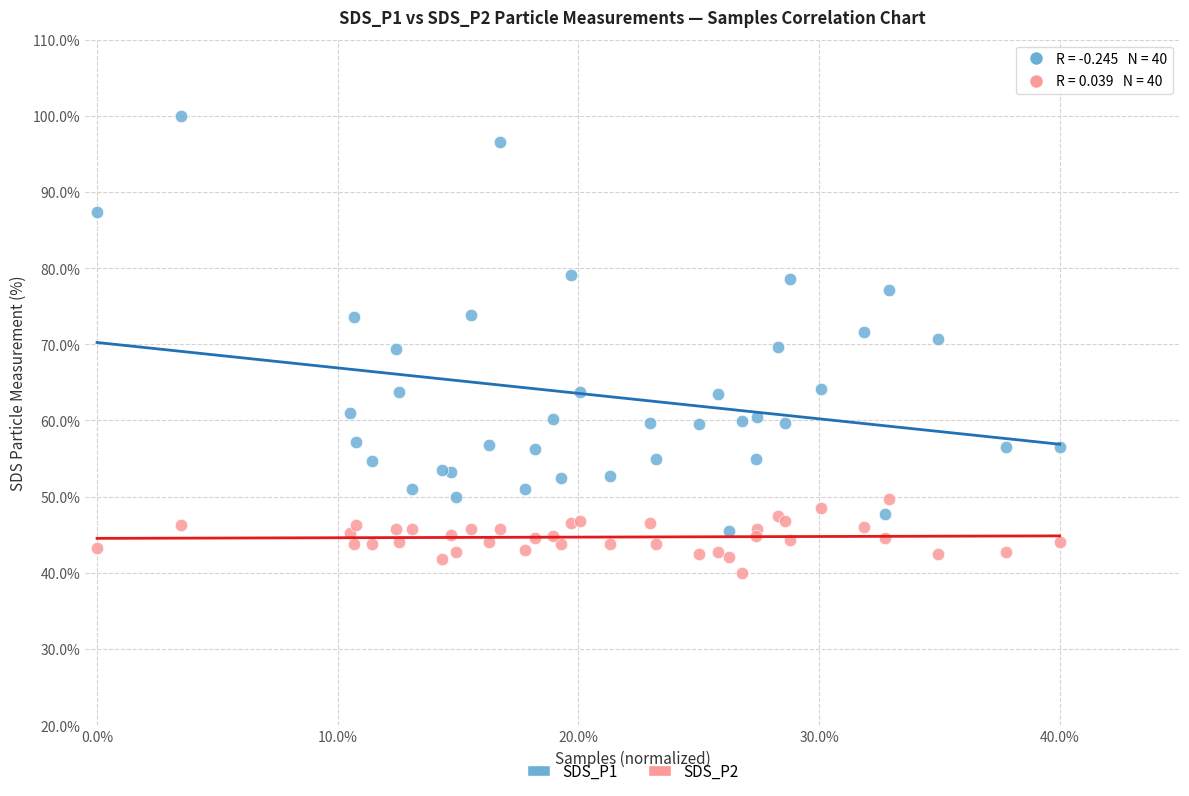

What are all the series names shown in the legend?

SDS_P1, SDS_P2